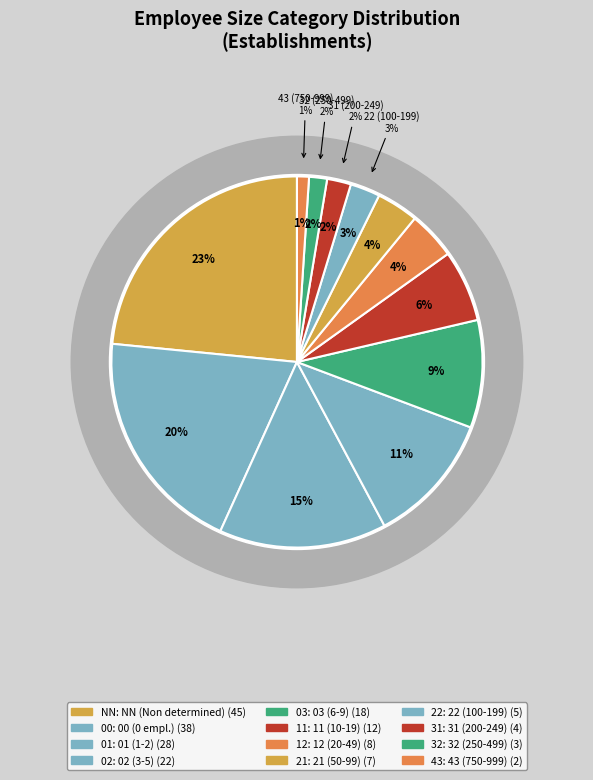

True or false: 32 accounts for 1% of the total.

False